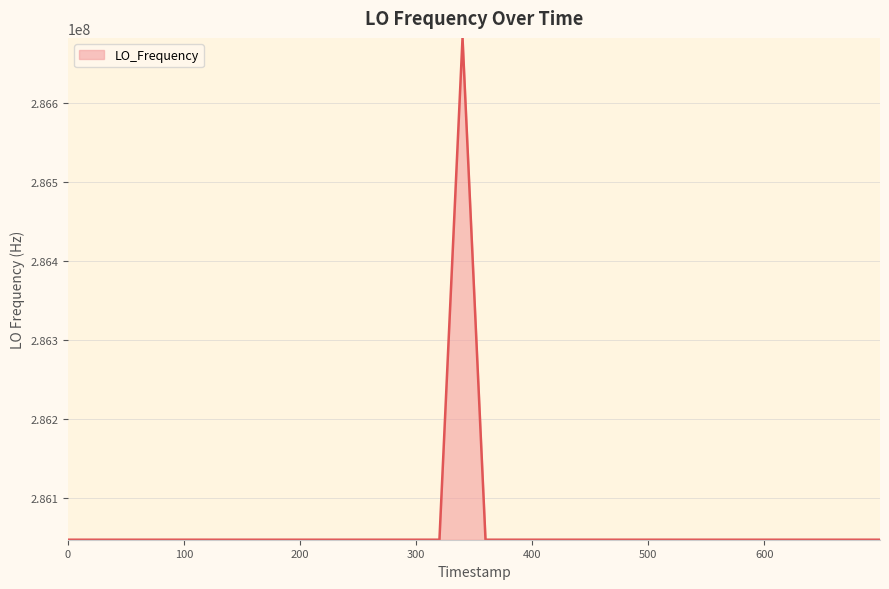

What is the smallest value displayed?

286046995.7